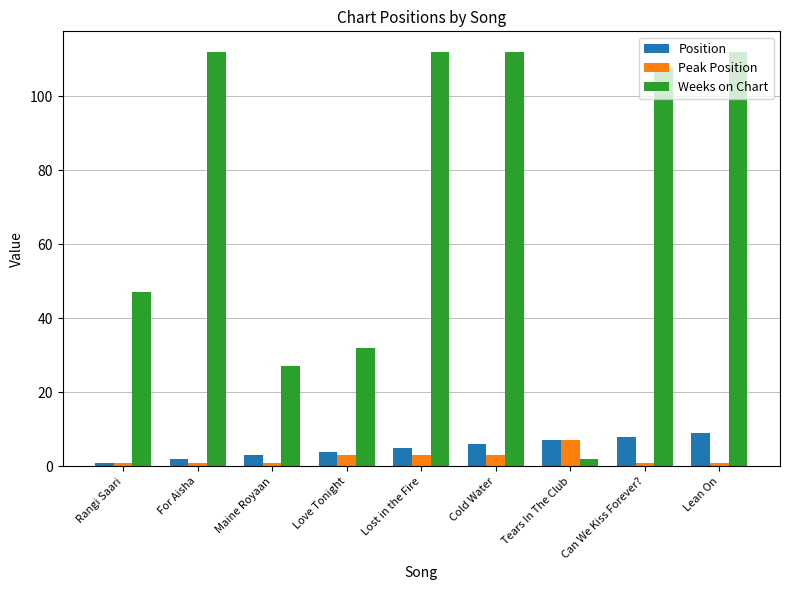

At which label is Position closest to 5?

Lost in the Fire